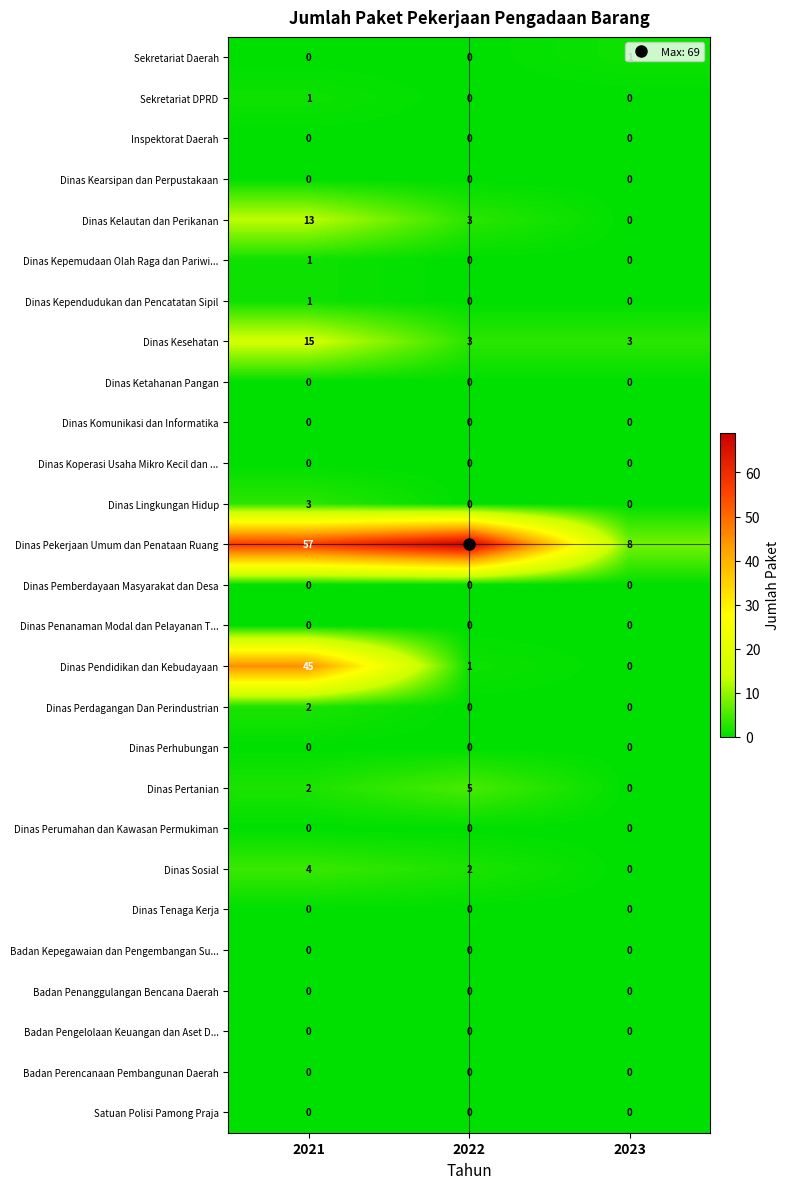

Which series has the largest range (max minus min)?

Dinas Pekerjaan Umum dan Penataan Ruang